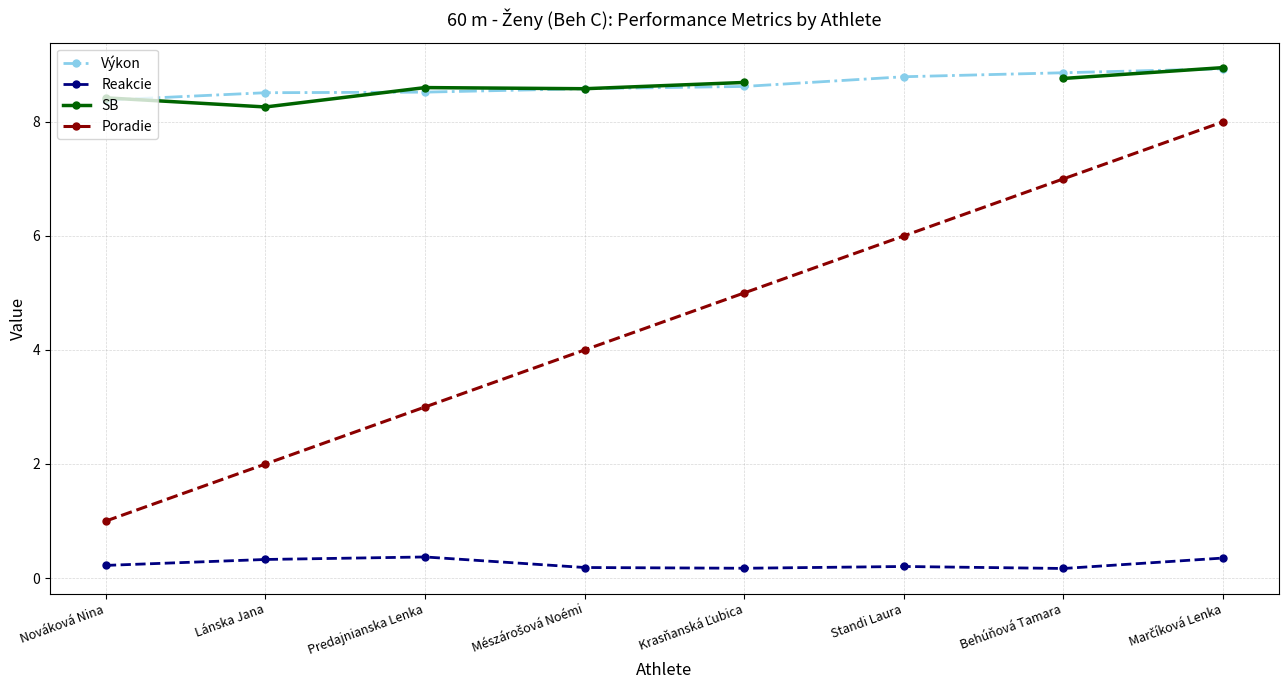

True or false: Poradie has a value of 7.0 at Behúňová Tamara.

True